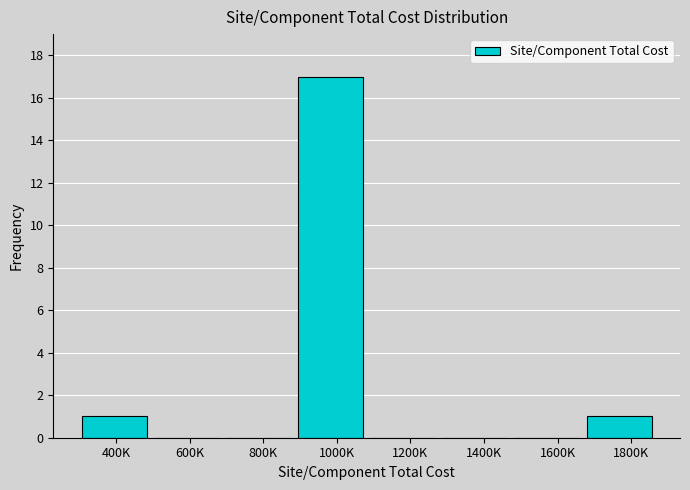

Reading left to right, list all the values displayed in this chart.

400K=1	600K=0	800K=0	1000K=17	1200K=0	1400K=0	1600K=0	1800K=1